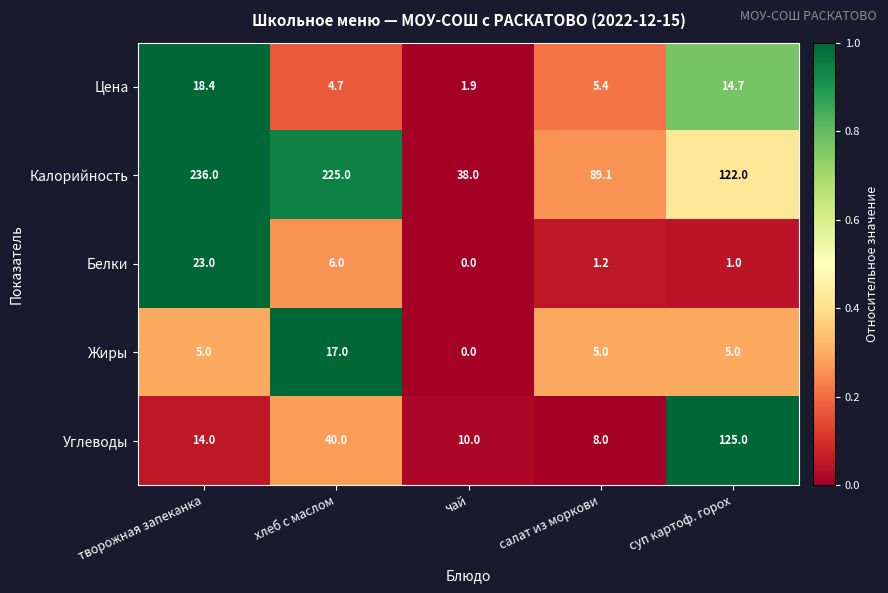

Reading left to right, list all the values displayed in this chart.

Цена: 18.4	4.7	1.9	5.4	14.7
Калорийность: 236.0	225.0	38.0	89.1	122.0
Белки: 23.0	6.0	0.0	1.2	1.0
Жиры: 5.0	17.0	0.0	5.0	5.0
Углеводы: 14.0	40.0	10.0	8.0	125.0